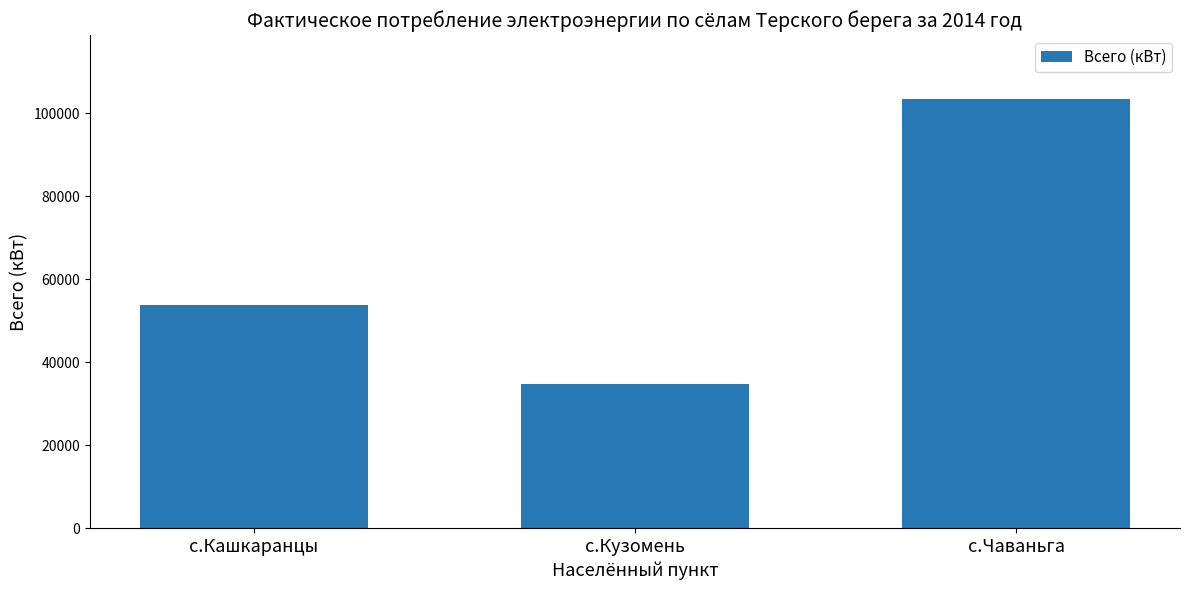

Reading left to right, list all the values displayed in this chart.

53864	34741	103340